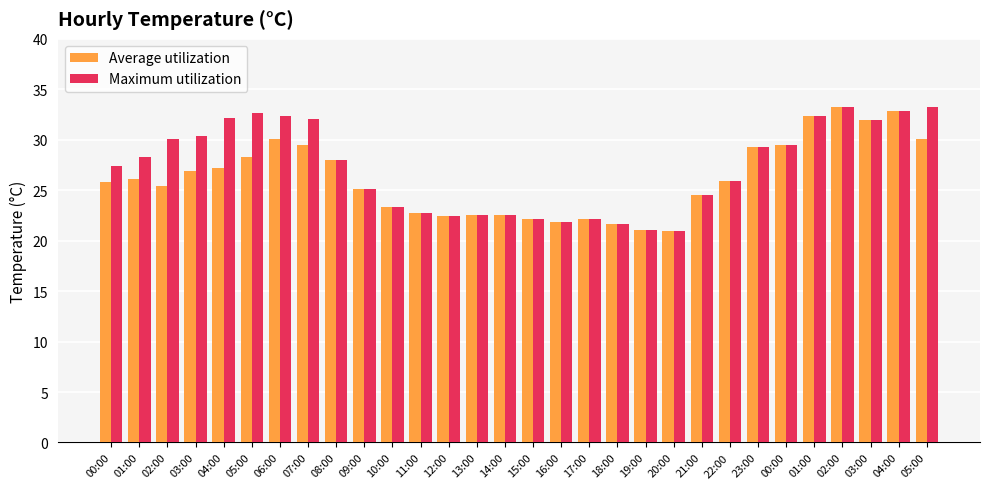

What is the total value across all series at 17:00?

44.2